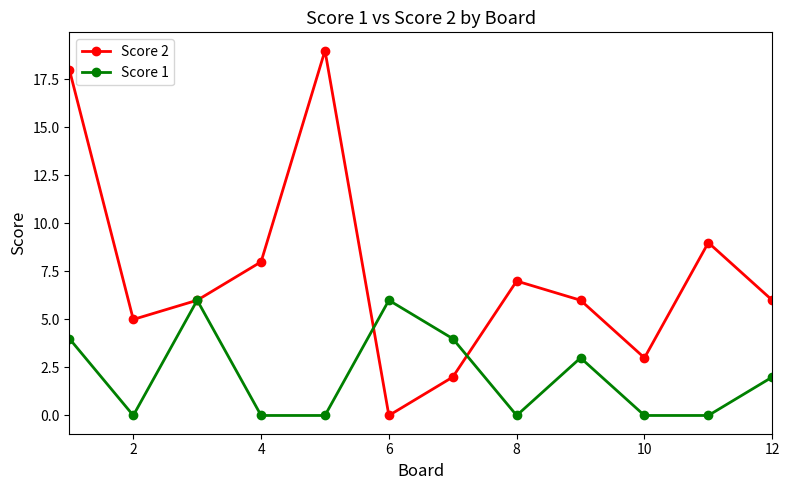

In Score 2, how many points are higher than both neighbors (excluding endpoints)?

3